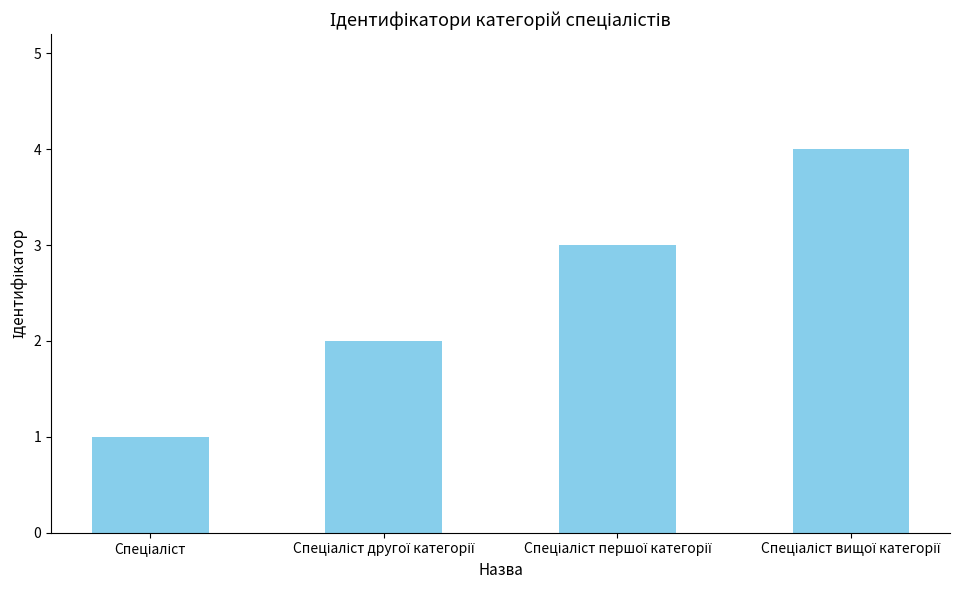

What is the difference between the maximum and minimum values?

3